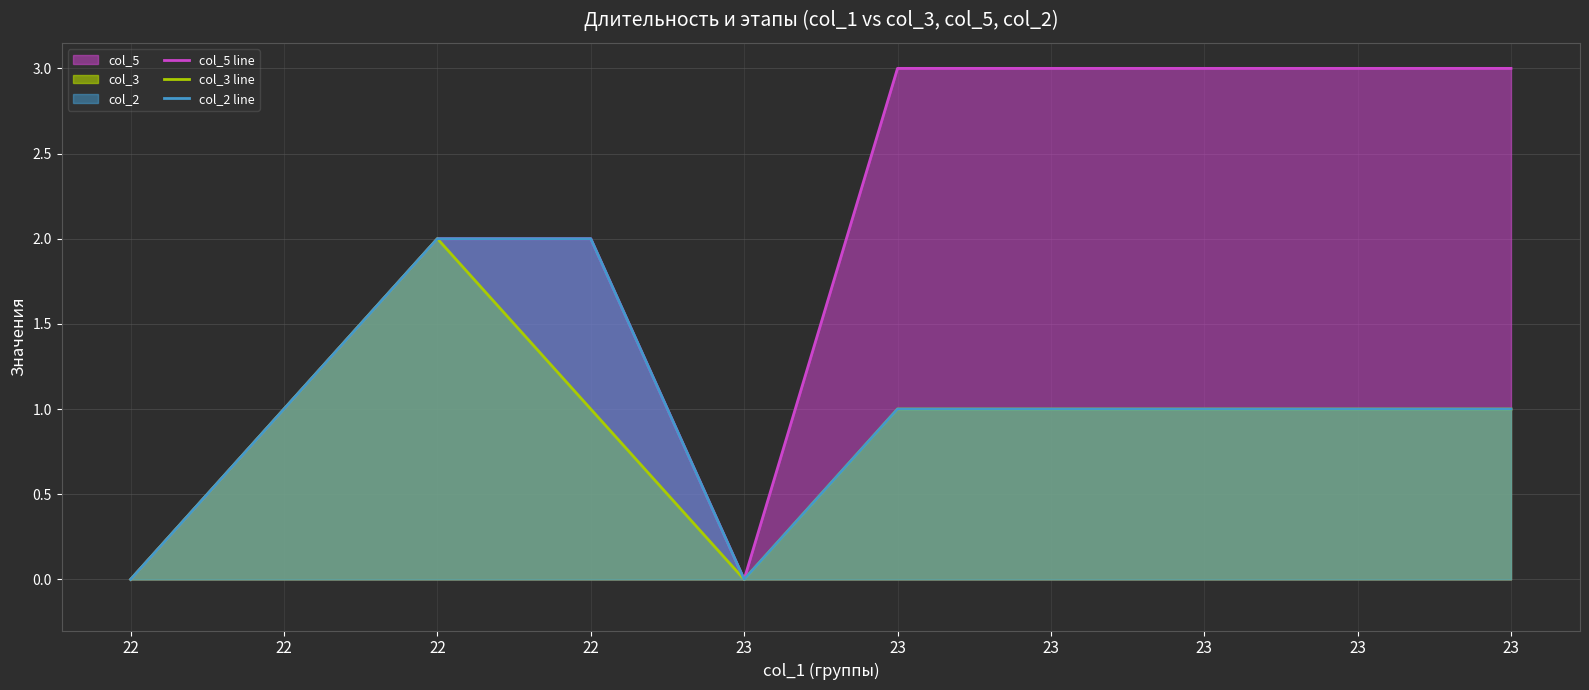

True or false: col_2 line and col_3 line intersect in this chart.

False